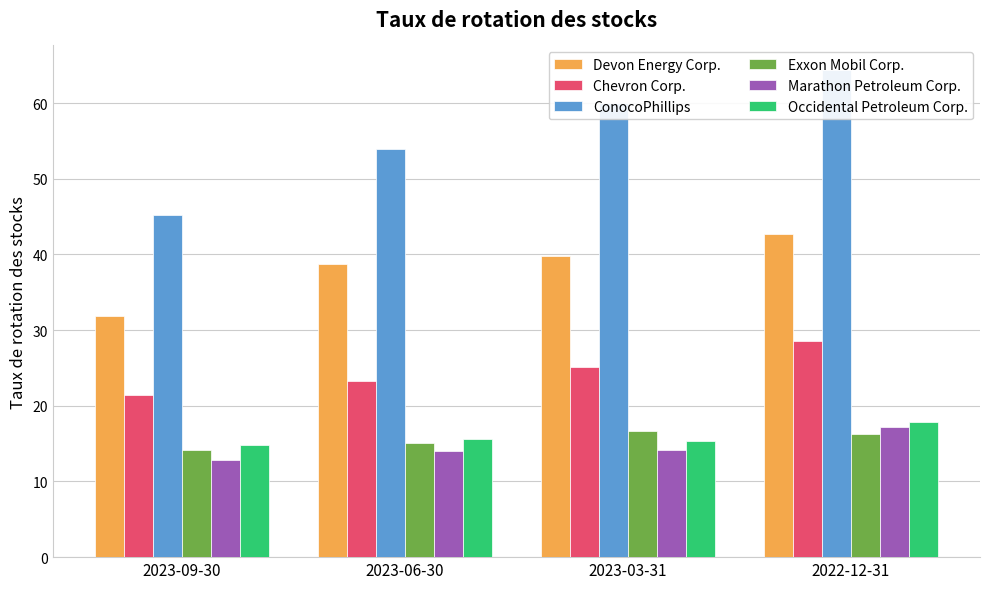

What is the highest value of the Occidental Petroleum Corp. series?

17.8